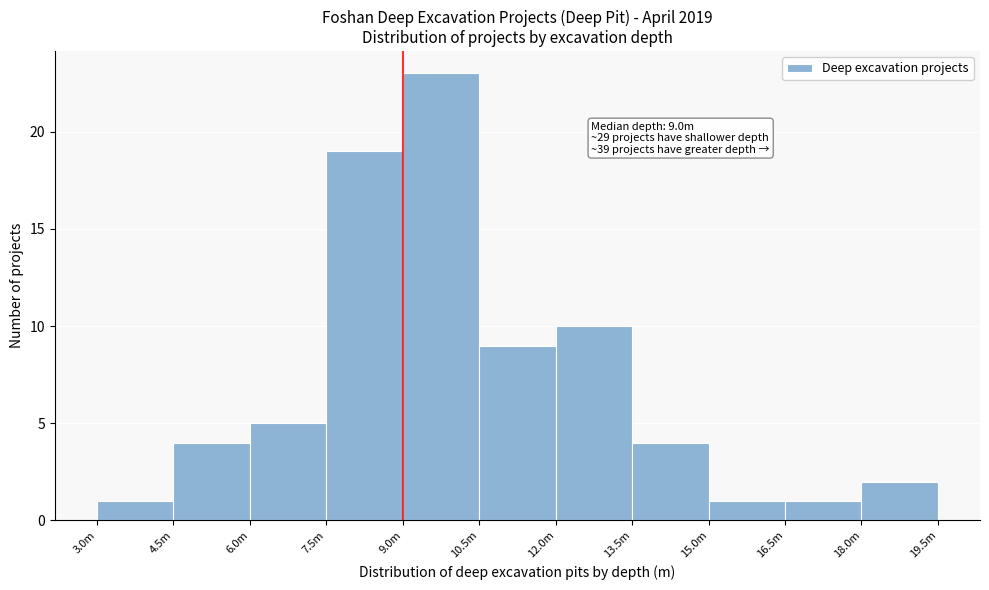

Reading left to right, list all the values displayed in this chart.

1	4	5	19	23	9	10	4	1	1	2